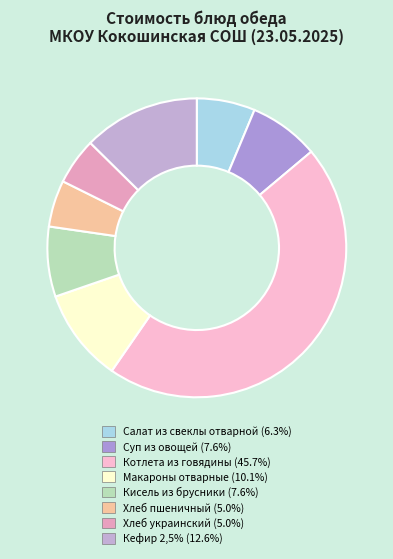

Is Макароны отварные the majority of the pie?

No